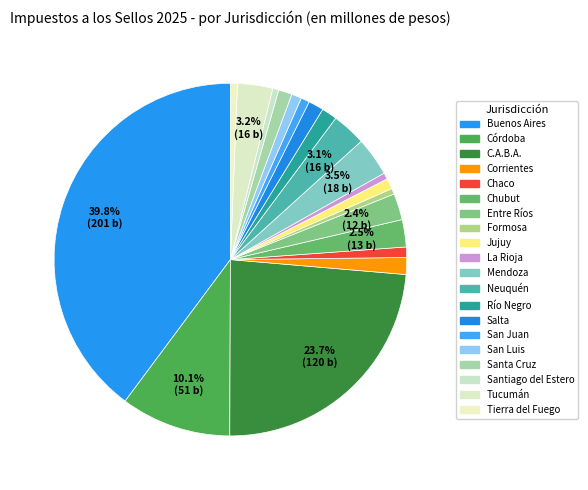

To the nearest percent, what is the difference between the largest and smallest slice percentages?

39%